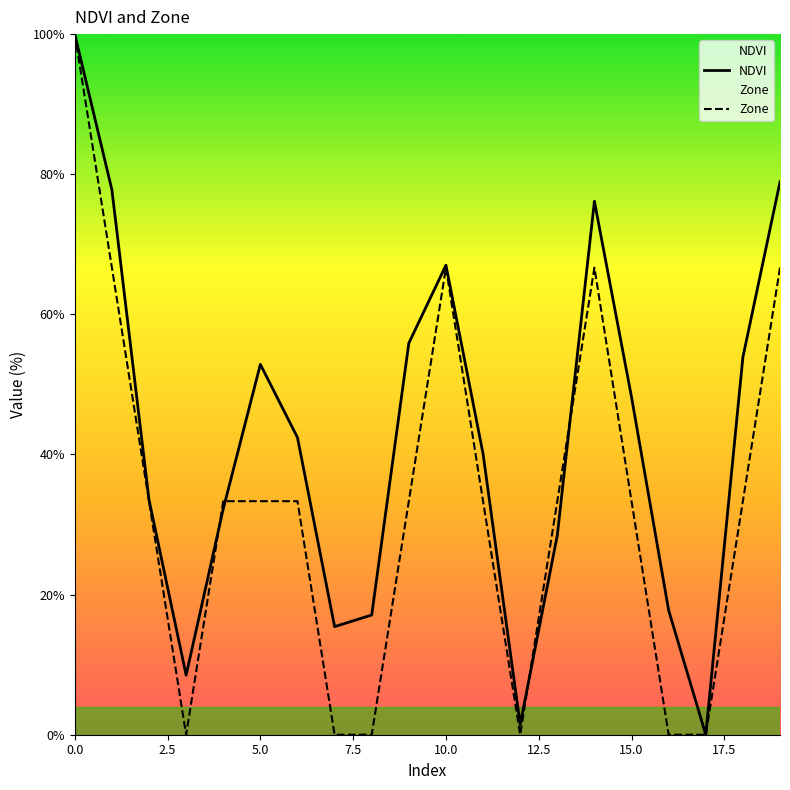

List the series in order of their overall mean, lowest first.

Zone, NDVI